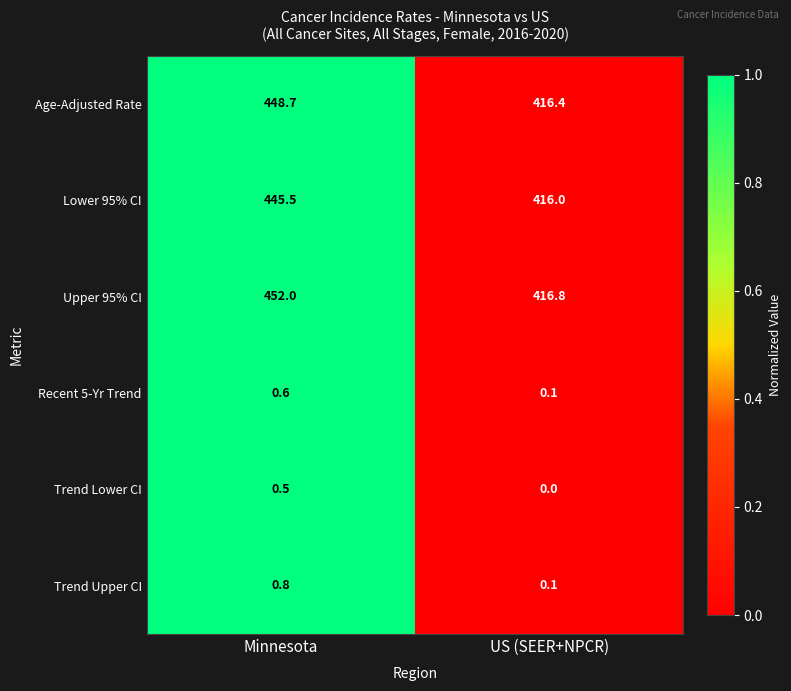

Where does the Lower 95% CI series first go above 445?

Minnesota